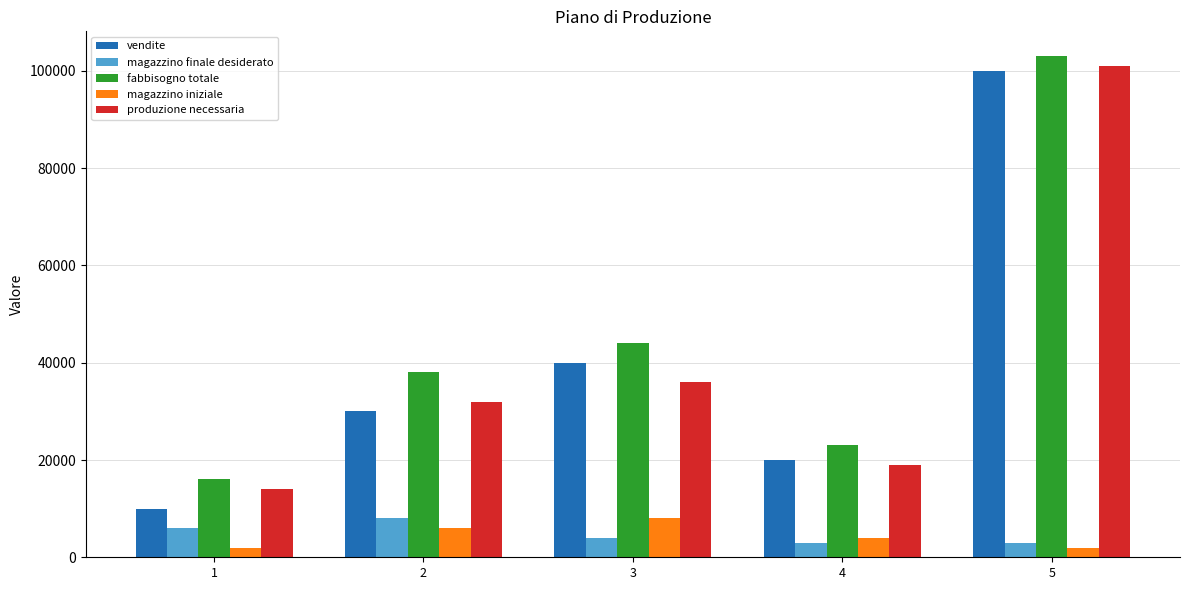

How many values in the magazzino iniziale series are below 4000?

2